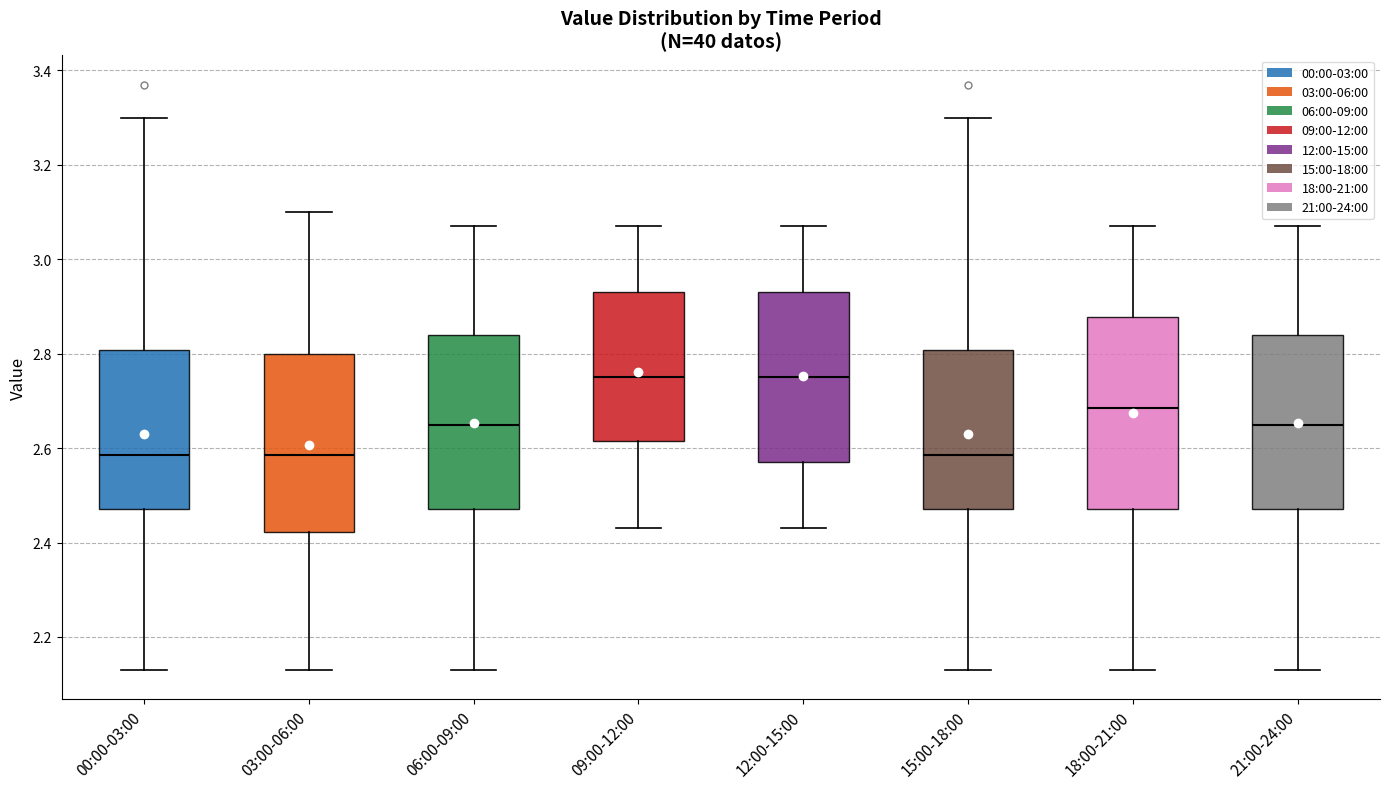

Reading left to right, transcribe this box plot: for each box, give where its median line is, the range the box spans, and where its two whiskers end, as read against the y-axis. The values are not printed on the chart, so give them approximately, as read against the axis.

00:00-03:00: median 2.58, box 2.48 to 2.80, whiskers 2.14 to 3.30
03:00-06:00: median 2.58, box 2.42 to 2.80, whiskers 2.14 to 3.10
06:00-09:00: median 2.66, box 2.48 to 2.84, whiskers 2.14 to 3.08
09:00-12:00: median 2.76, box 2.62 to 2.94, whiskers 2.44 to 3.08
12:00-15:00: median 2.76, box 2.58 to 2.94, whiskers 2.44 to 3.08
15:00-18:00: median 2.58, box 2.48 to 2.80, whiskers 2.14 to 3.30
18:00-21:00: median 2.68, box 2.48 to 2.88, whiskers 2.14 to 3.08
21:00-24:00: median 2.66, box 2.48 to 2.84, whiskers 2.14 to 3.08